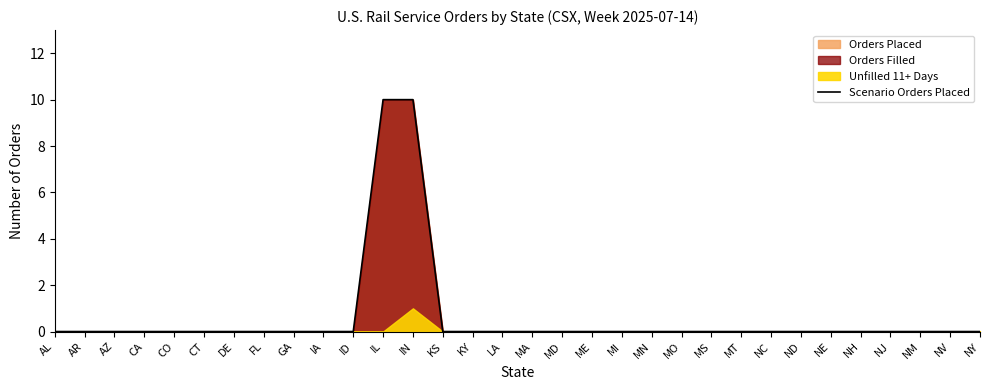

Which has a higher value, MT or CA?

MT